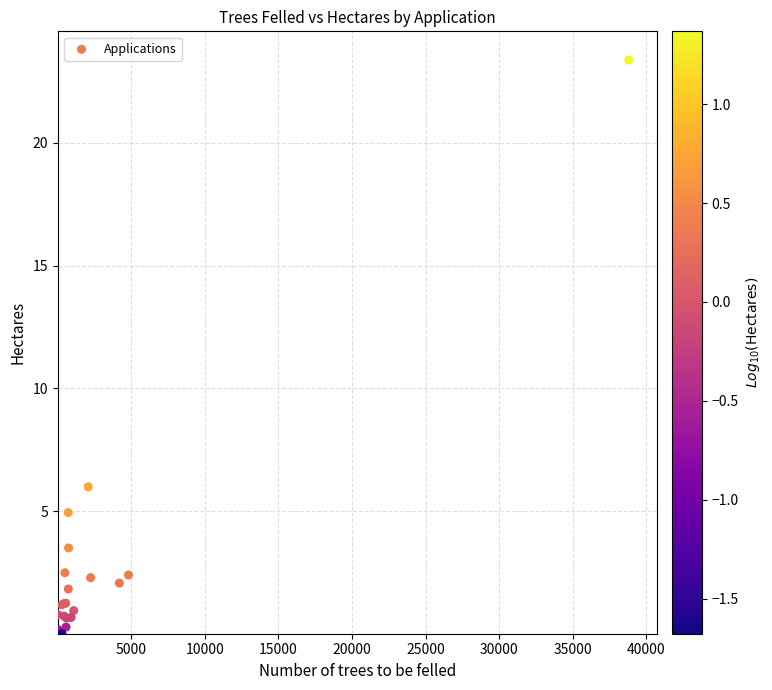

What Y value in the scatter plot is closest to 11?

6.0